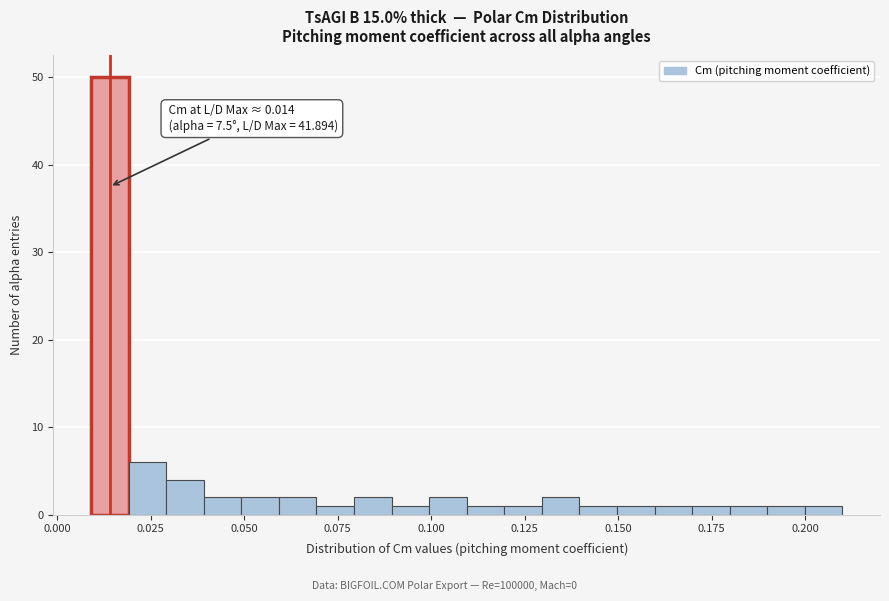

Around what value on the x-axis is the tallest bar? Give the approximate position of its centre, as read against the axis.

0.015